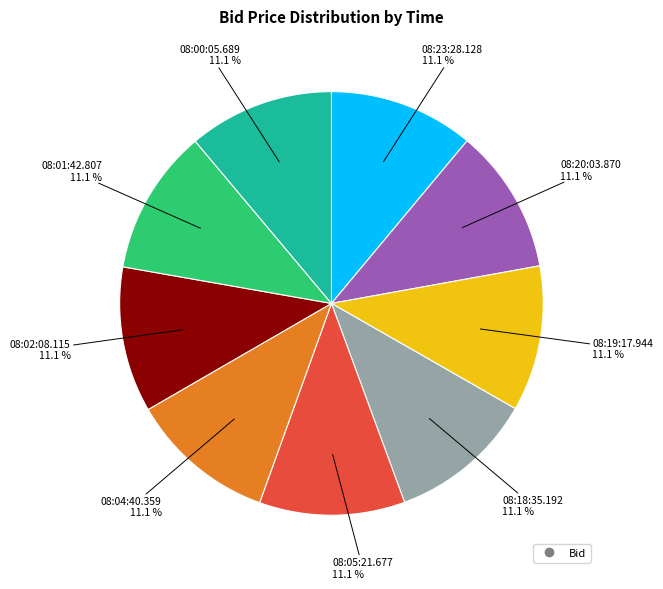

Is there any slice that represents more than half of the pie?

No